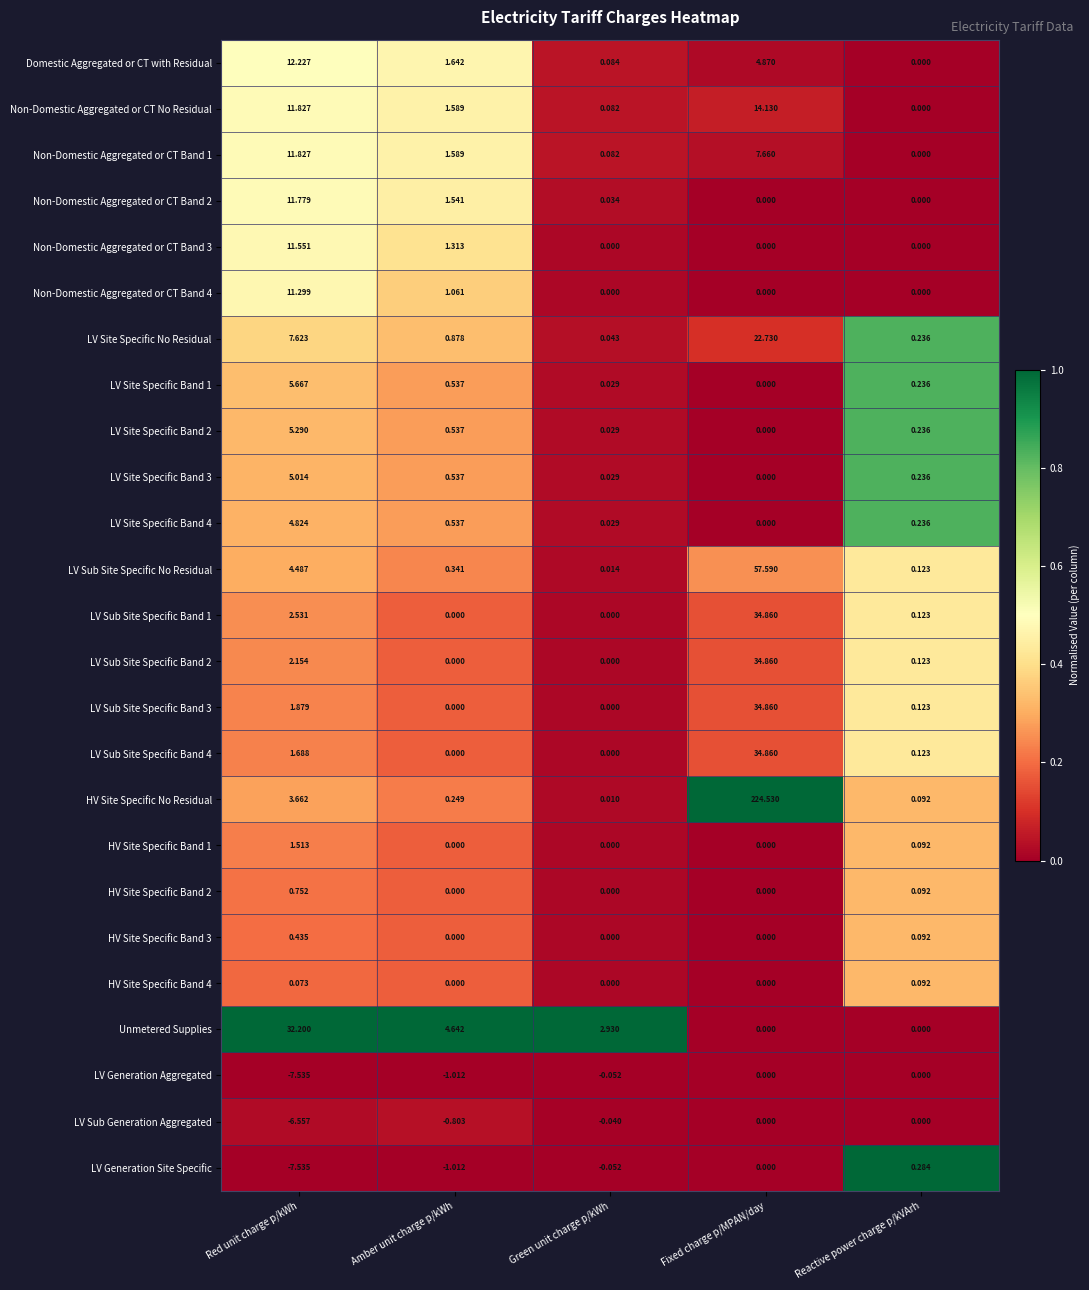

How many data points does each series have?

5